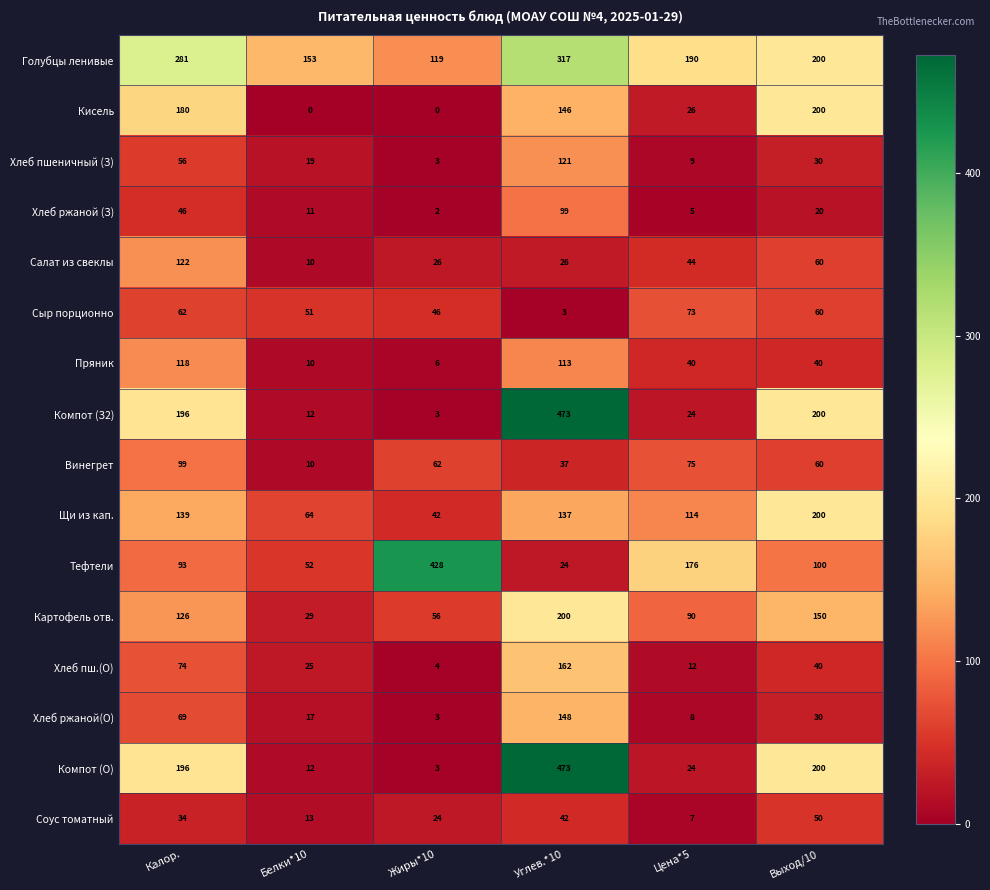

The Компот (З2) series shows 24 at Цена*5. True or false?

True